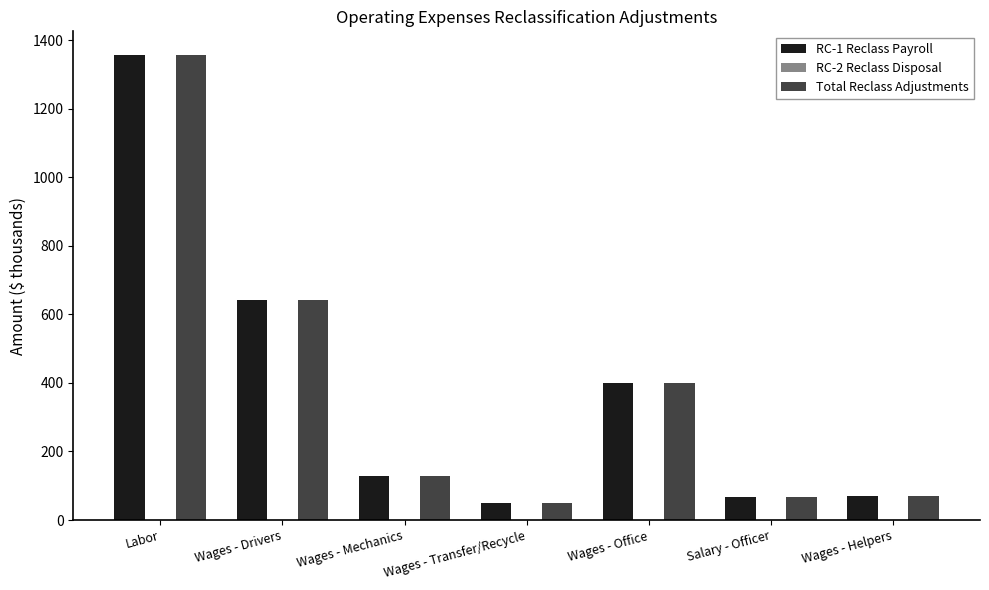

What is the sum of the RC-1 Reclass Payroll values at Wages - Mechanics and Labor?

1487.4